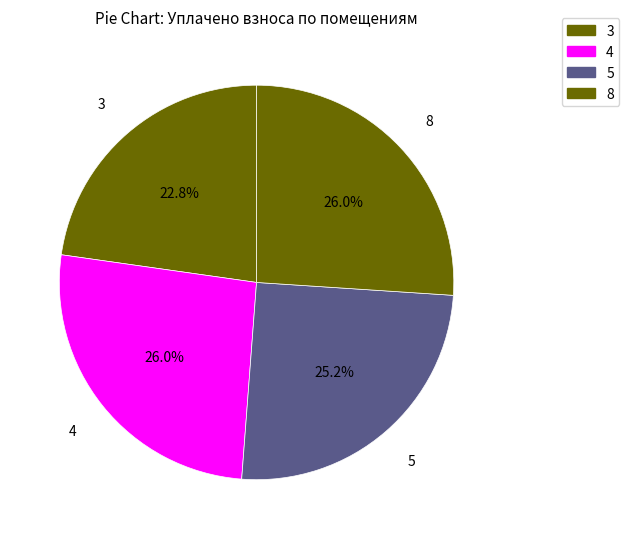

How many slices are in this pie chart?

4